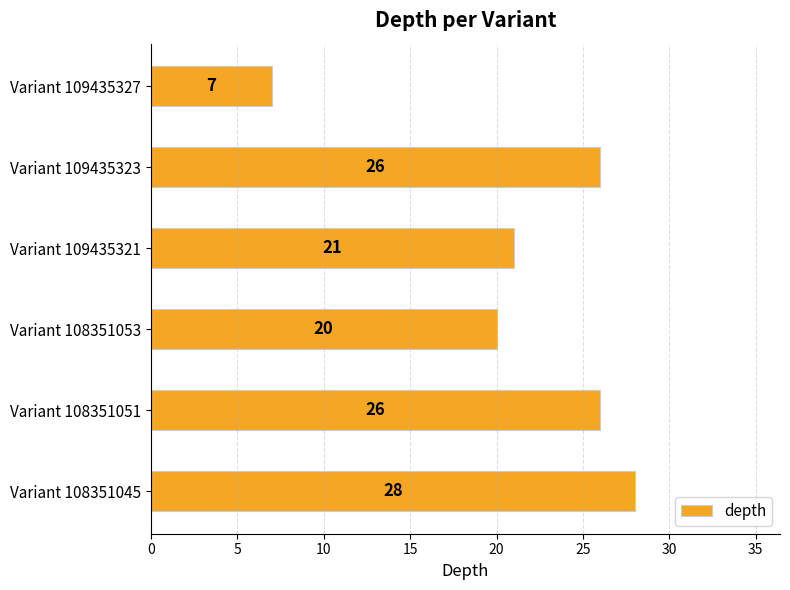

Reading bottom to top, transcribe all the data shown in this chart.

28	26	20	21	26	7